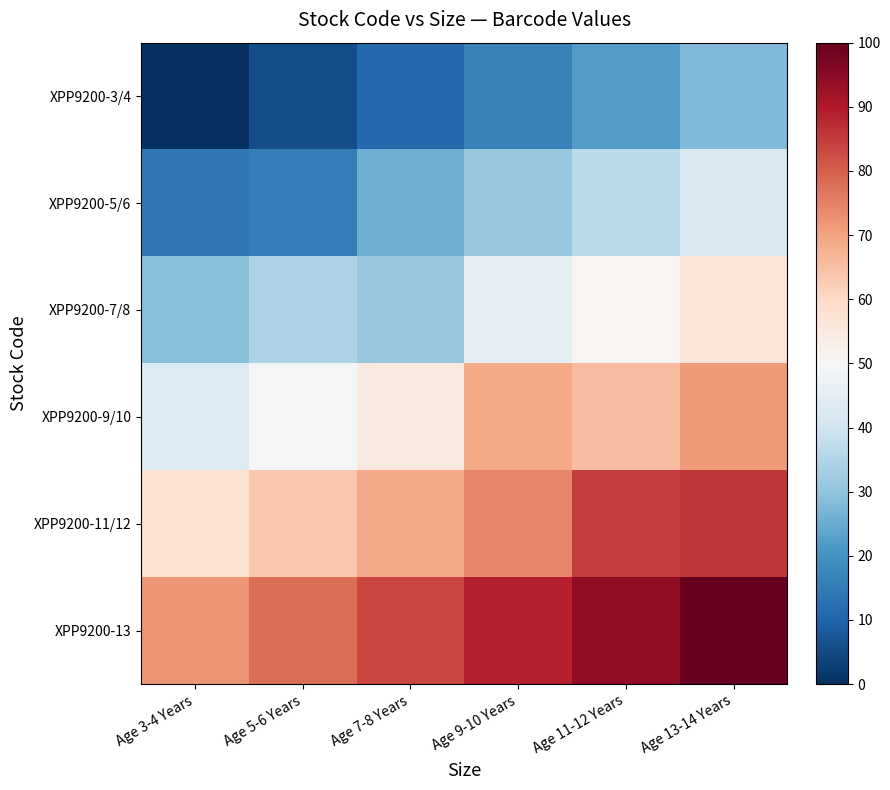

Between Age 7-8 Years and Age 11-12 Years, which is larger?

Age 11-12 Years